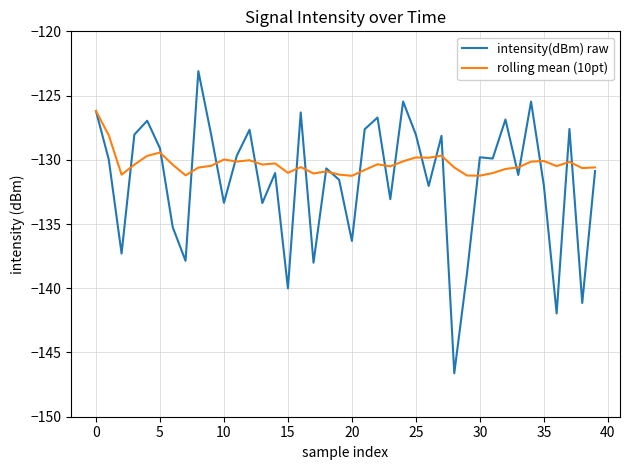

What is the greatest value displayed?

-123.1